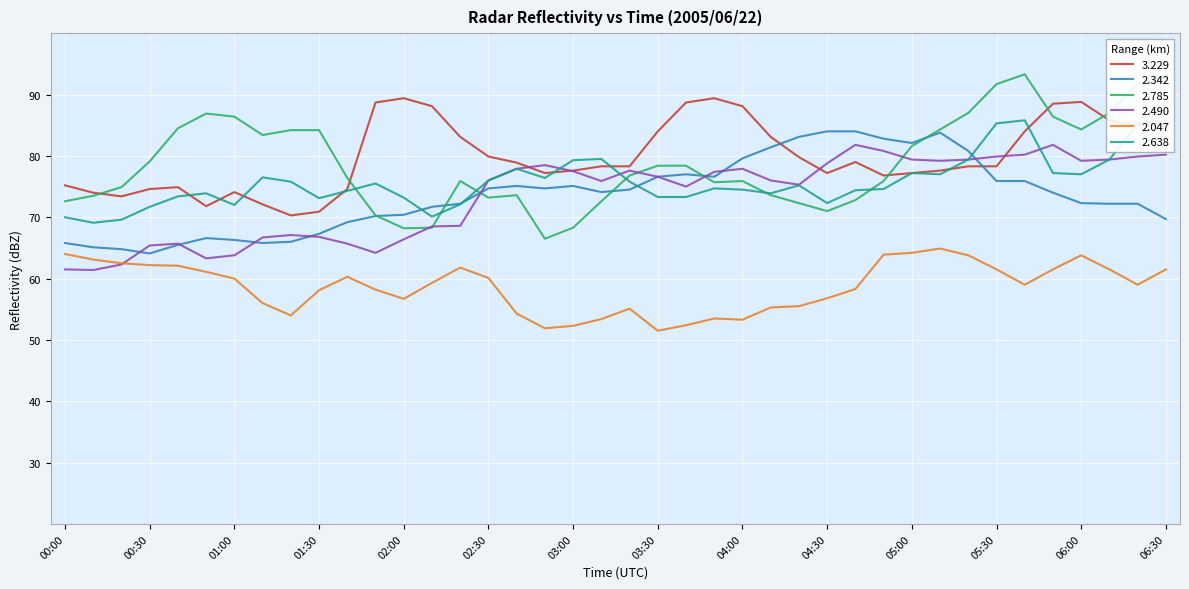

Reading left to right, extract all data points from this chart.

  3.229: 00:00=75.2	00:10=74.0	00:20=73.4	00:30=74.6	00:40=74.9	00:50=71.8	01:00=74.1	01:10=72.1	01:20=70.3	01:30=70.9	01:40=74.6	01:50=88.7	02:00=89.4	02:10=88.1	02:20=83.1	02:30=79.9	02:40=78.9	02:50=77.2	03:00=77.6	03:10=78.3	03:20=78.3	03:30=84.0	03:40=88.7	03:50=89.4	04:00=88.1	04:10=83.1	04:20=79.8	04:30=77.2	04:40=79.0	04:50=76.8	05:00=77.2	05:10=77.6	05:20=78.3	05:30=78.3	05:40=84.0	05:50=88.5	06:00=88.8	06:10=85.8	06:20=84.9	06:30=85.4
  2.342: 00:00=65.8	00:10=65.1	00:20=64.8	00:30=64.1	00:40=65.5	00:50=66.6	01:00=66.3	01:10=65.8	01:20=66.0	01:30=67.3	01:40=69.2	01:50=70.2	02:00=70.4	02:10=71.7	02:20=72.2	02:30=74.7	02:40=75.1	02:50=74.7	03:00=75.1	03:10=74.1	03:20=74.5	03:30=76.6	03:40=77.0	03:50=76.6	04:00=79.6	04:10=81.4	04:20=83.1	04:30=84.0	04:40=84.0	04:50=82.8	05:00=82.1	05:10=83.8	05:20=80.8	05:30=75.9	05:40=75.9	05:50=74.0	06:00=72.3	06:10=72.2	06:20=72.2	06:30=69.7
  2.785: 00:00=72.6	00:10=73.5	00:20=74.9	00:30=79.1	00:40=84.5	00:50=86.9	01:00=86.4	01:10=83.4	01:20=84.2	01:30=84.2	01:40=76.4	01:50=70.3	02:00=68.2	02:10=68.3	02:20=75.9	02:30=73.2	02:40=73.6	02:50=66.5	03:00=68.3	03:10=72.6	03:20=76.8	03:30=78.4	03:40=78.4	03:50=75.7	04:00=75.9	04:10=73.6	04:20=72.3	04:30=71.0	04:40=72.8	04:50=75.9	05:00=81.6	05:10=84.3	05:20=87.0	05:30=91.7	05:40=93.3	05:50=86.4	06:00=84.3	06:10=87.0	06:20=91.7	06:30=93.3
  2.490: 00:00=61.5	00:10=61.4	00:20=62.3	00:30=65.4	00:40=65.7	00:50=63.3	01:00=63.8	01:10=66.7	01:20=67.1	01:30=66.8	01:40=65.7	01:50=64.2	02:00=66.4	02:10=68.5	02:20=68.6	02:30=76.0	02:40=77.9	02:50=78.5	03:00=77.5	03:10=75.9	03:20=77.6	03:30=76.6	03:40=75.0	03:50=77.4	04:00=77.9	04:10=76.0	04:20=75.3	04:30=78.8	04:40=81.8	04:50=80.8	05:00=79.4	05:10=79.2	05:20=79.4	05:30=79.9	05:40=80.2	05:50=81.8	06:00=79.2	06:10=79.4	06:20=79.9	06:30=80.2
  2.047: 00:00=64.0	00:10=63.1	00:20=62.5	00:30=62.2	00:40=62.1	00:50=61.1	01:00=60.0	01:10=56.0	01:20=54.0	01:30=58.1	01:40=60.3	01:50=58.2	02:00=56.7	02:10=59.3	02:20=61.8	02:30=60.1	02:40=54.3	02:50=51.9	03:00=52.3	03:10=53.4	03:20=55.1	03:30=51.5	03:40=52.4	03:50=53.5	04:00=53.3	04:10=55.3	04:20=55.5	04:30=56.8	04:40=58.3	04:50=63.9	05:00=64.2	05:10=64.9	05:20=63.8	05:30=61.5	05:40=59.0	05:50=61.5	06:00=63.8	06:10=61.5	06:20=59.0	06:30=61.5
  2.638: 00:00=70.0	00:10=69.1	00:20=69.6	00:30=71.7	00:40=73.4	00:50=73.9	01:00=72.0	01:10=76.5	01:20=75.8	01:30=73.1	01:40=74.3	01:50=75.5	02:00=73.2	02:10=70.1	02:20=72.1	02:30=76.0	02:40=77.9	02:50=76.4	03:00=79.3	03:10=79.5	03:20=75.8	03:30=73.3	03:40=73.3	03:50=74.7	04:00=74.5	04:10=73.9	04:20=75.2	04:30=72.3	04:40=74.4	04:50=74.6	05:00=77.2	05:10=77.0	05:20=79.4	05:30=85.3	05:40=85.8	05:50=77.2	06:00=77.0	06:10=79.4	06:20=85.3	06:30=85.8